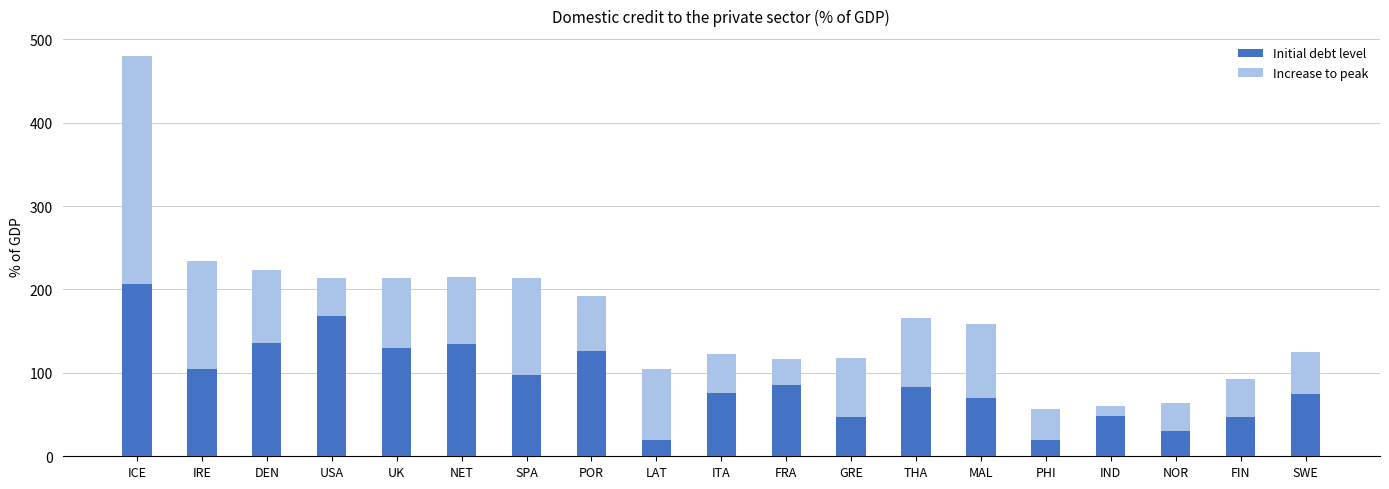

What is the highest value of the Initial debt level series?

207.0